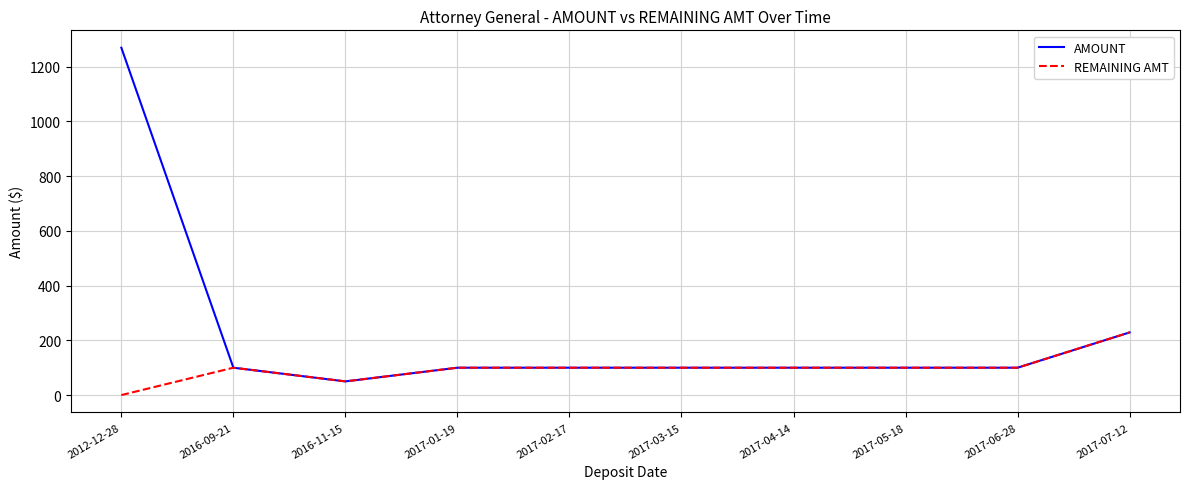

Reading left to right, extract all data points from this chart.

AMOUNT: 2012-12-28=1269.7	2016-09-21=100.0	2016-11-15=50.0	2017-01-19=100.0	2017-02-17=100.0	2017-03-15=100.0	2017-04-14=100.0	2017-05-18=100.0	2017-06-28=100.0	2017-07-12=229.0
REMAINING AMT: 2012-12-28=0.0	2016-09-21=100.0	2016-11-15=50.0	2017-01-19=100.0	2017-02-17=100.0	2017-03-15=100.0	2017-04-14=100.0	2017-05-18=100.0	2017-06-28=100.0	2017-07-12=229.0